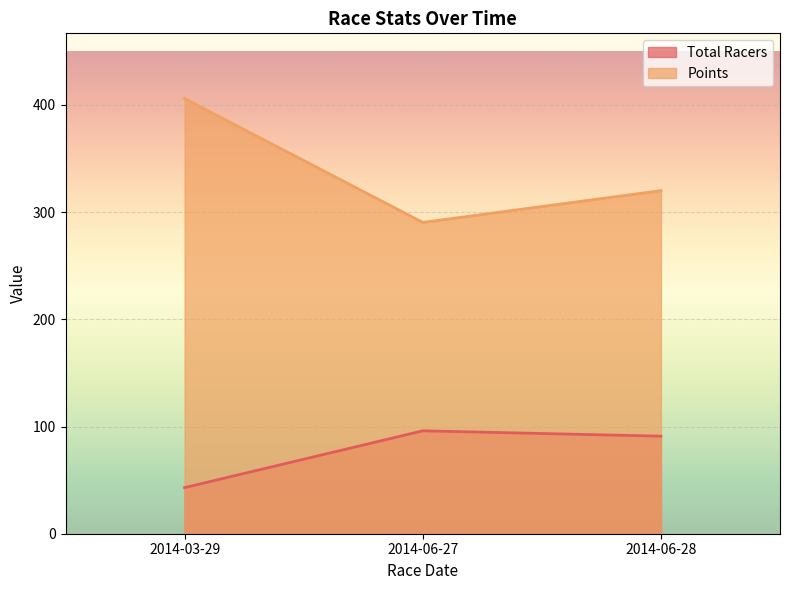

What is the total value across all series at 2014-03-29?

448.9